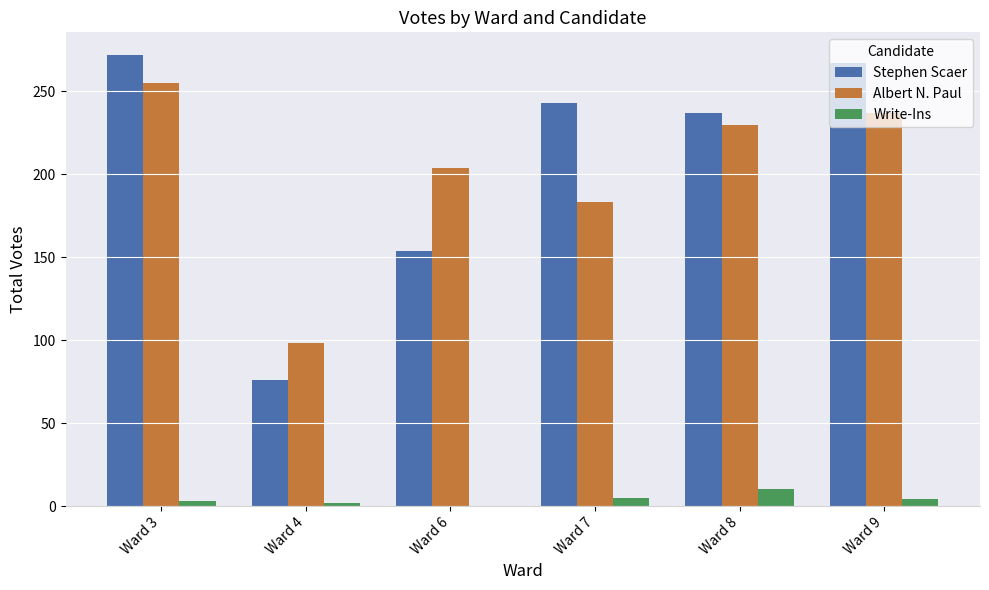

Read the Albert N. Paul value at Ward 9.

237